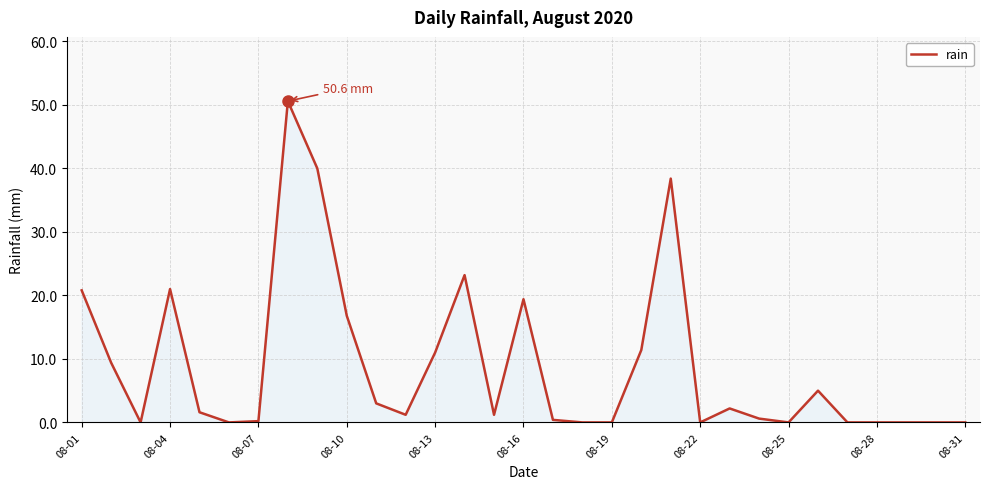

What is the greatest value displayed?

50.6